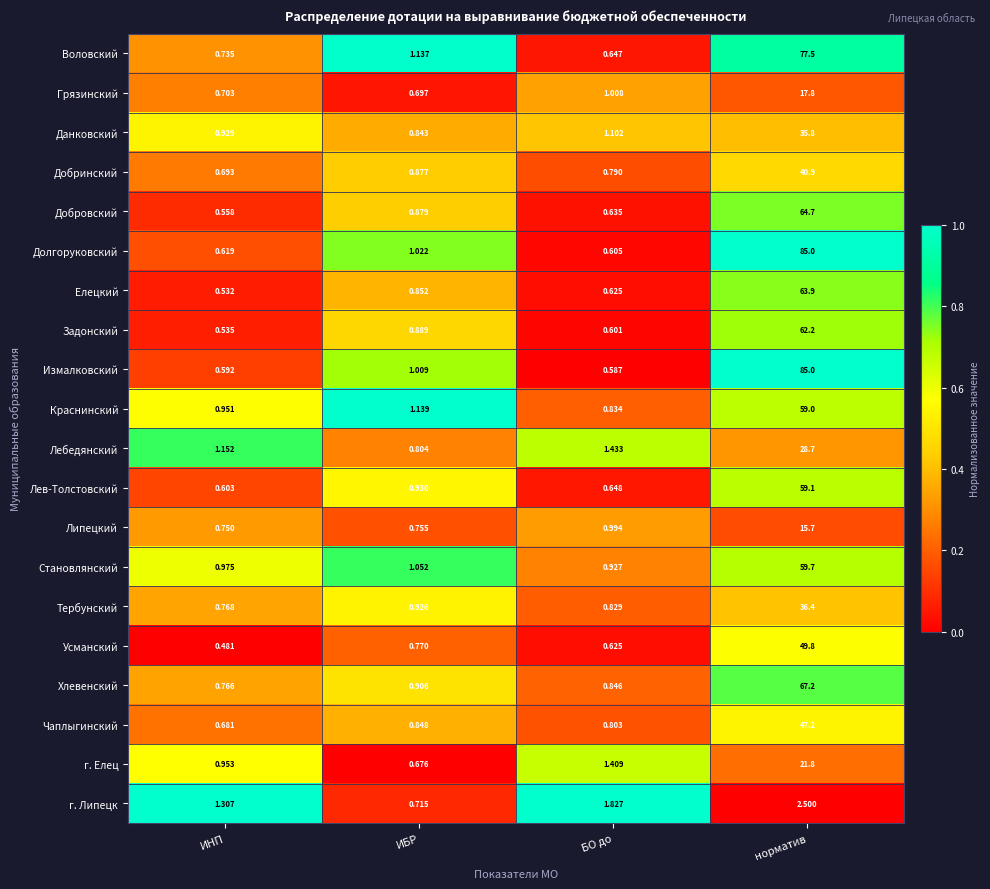

Where does the г. Елец series first go above 1?

БО до